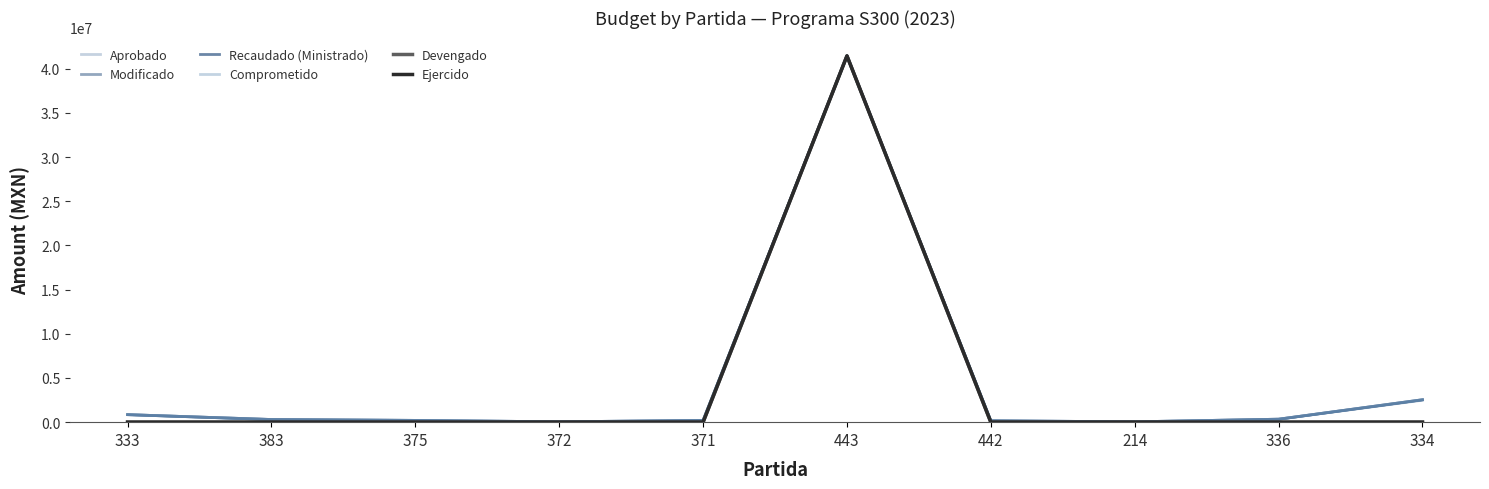

What is the value of the Aprobado point at the 2nd from the left?

300000.0